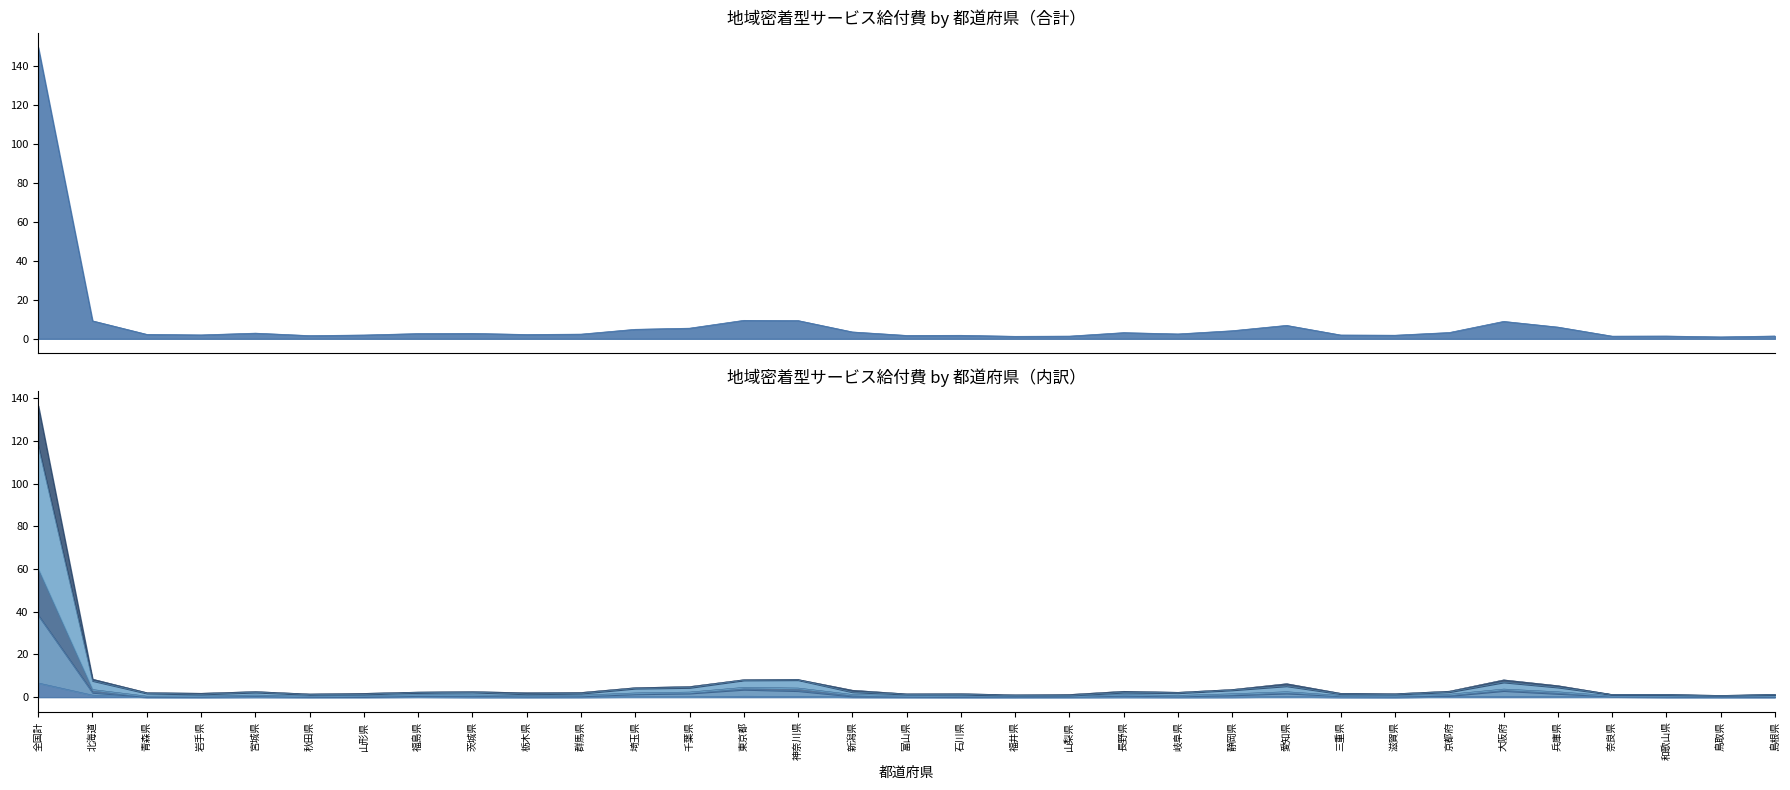

Rank the series at 兵庫県 from highest to lowest value.

地域密着型合計, 小規模多機能型居宅介護, 認知症対応型共同生活介護, 地域密着型介護老人福祉施設, 地域密着型通所介護, 定期巡回随時対応